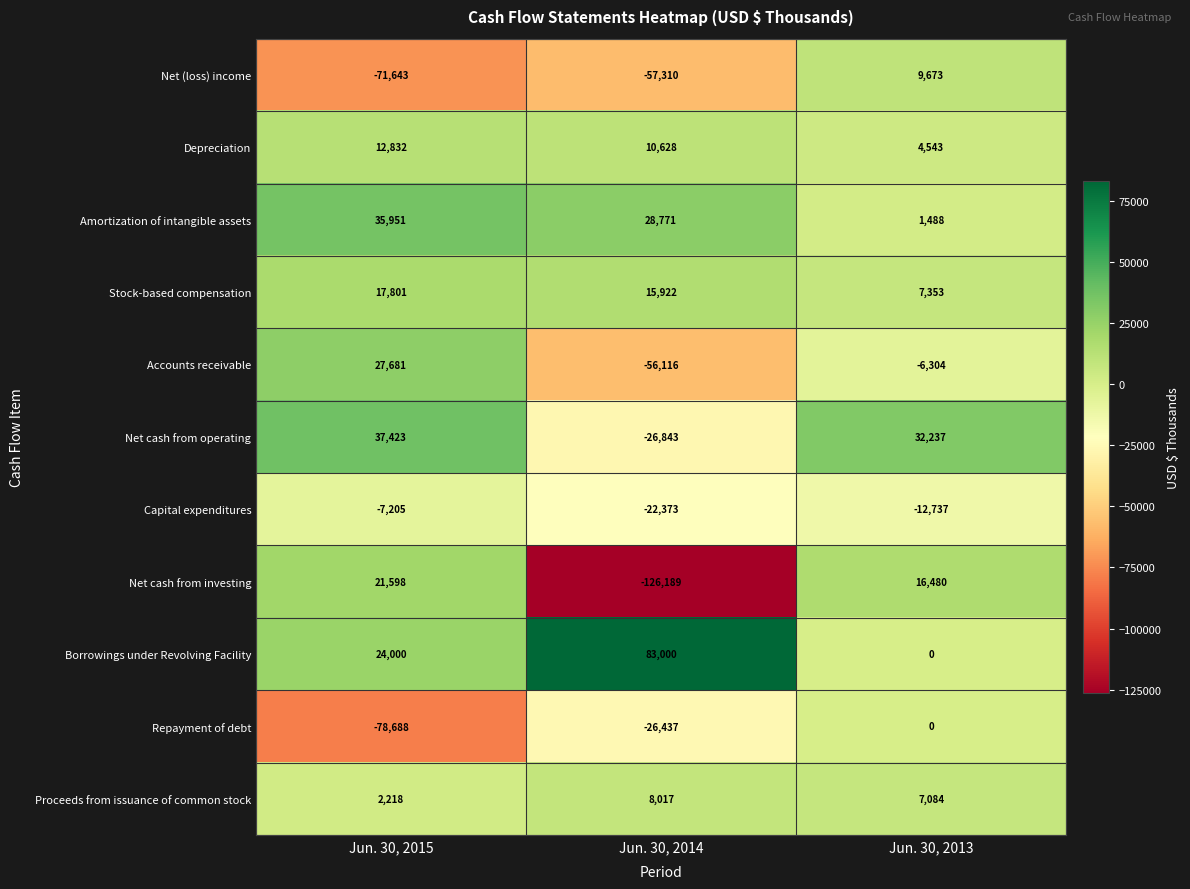

Which series has the largest total across all categories?

Borrowings under Revolving Facility